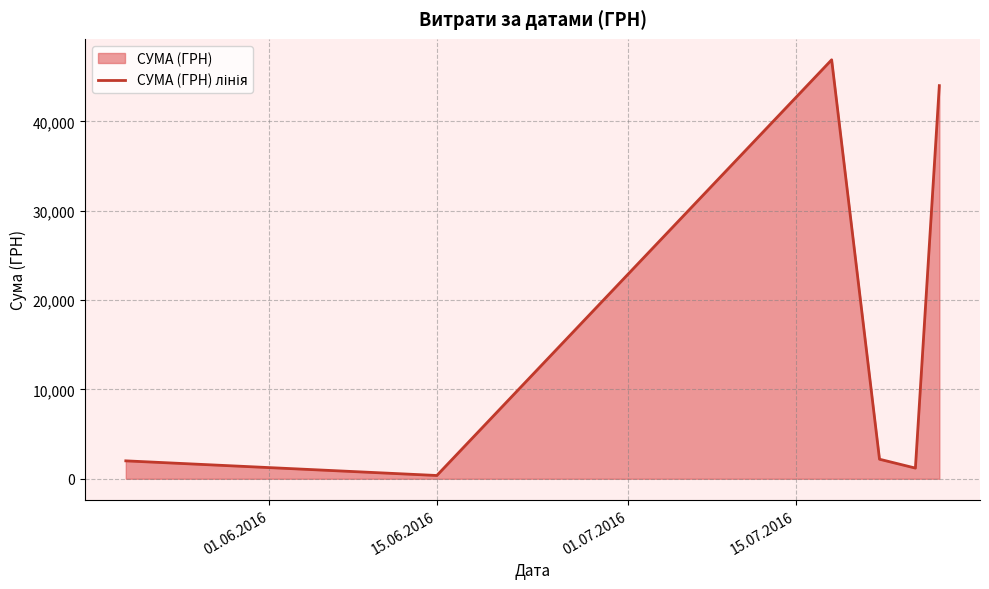

What is the difference between the second highest and minimum values?

43643.8